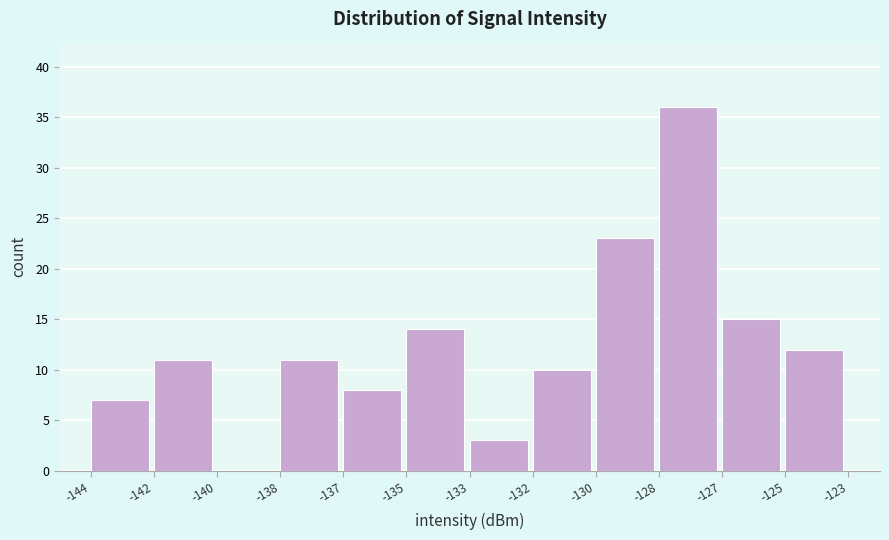

Reading left to right, what are all the values shown in this chart?

-144=7	-142=11	-140=0	-138=11	-137=8	-135=14	-133=3	-132=10	-130=23	-128=36	-127=15	-125=12